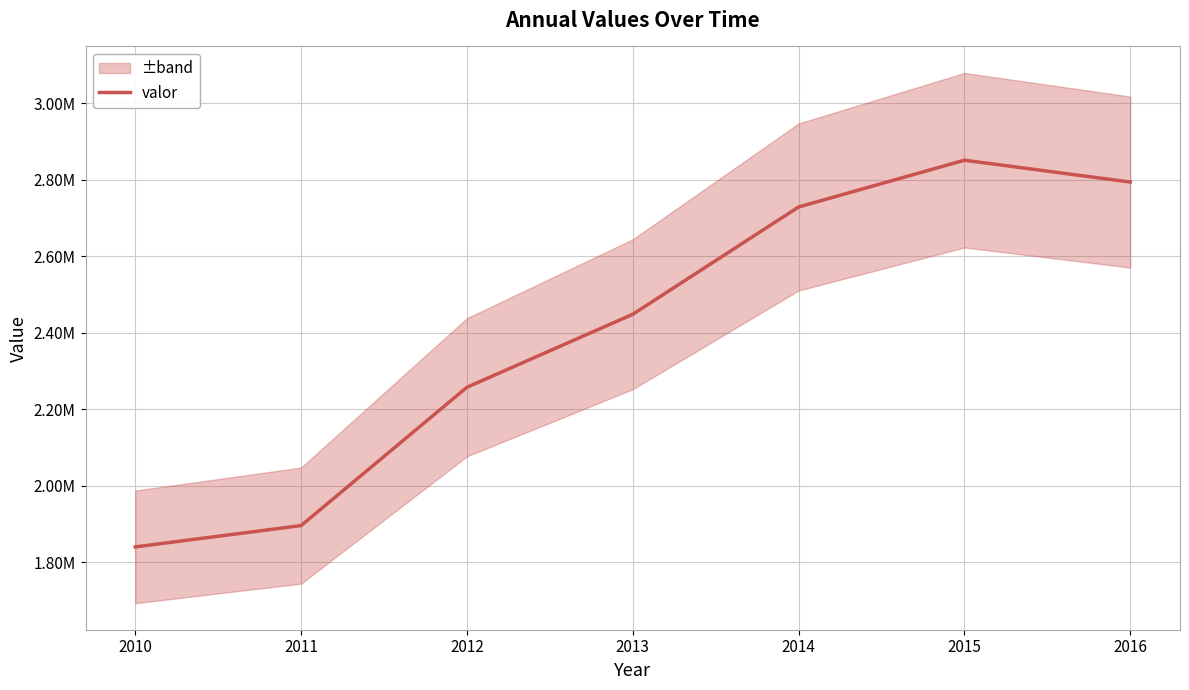

What is the sum of the values at 2016 and 2013?

5242884